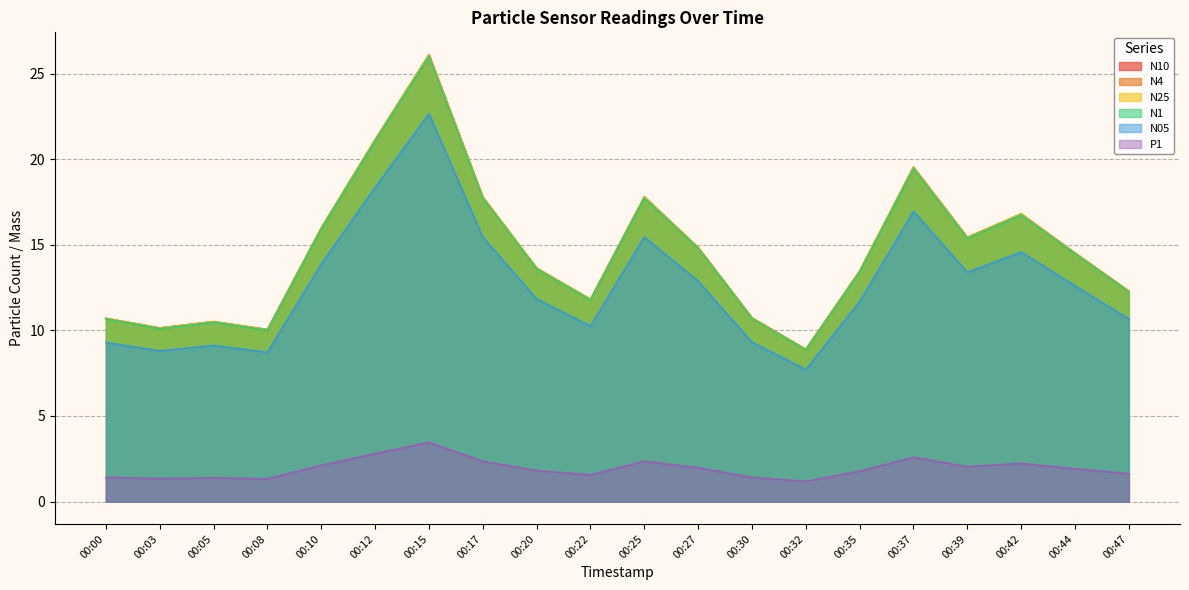

Which category has the lowest value across all series?

00:32